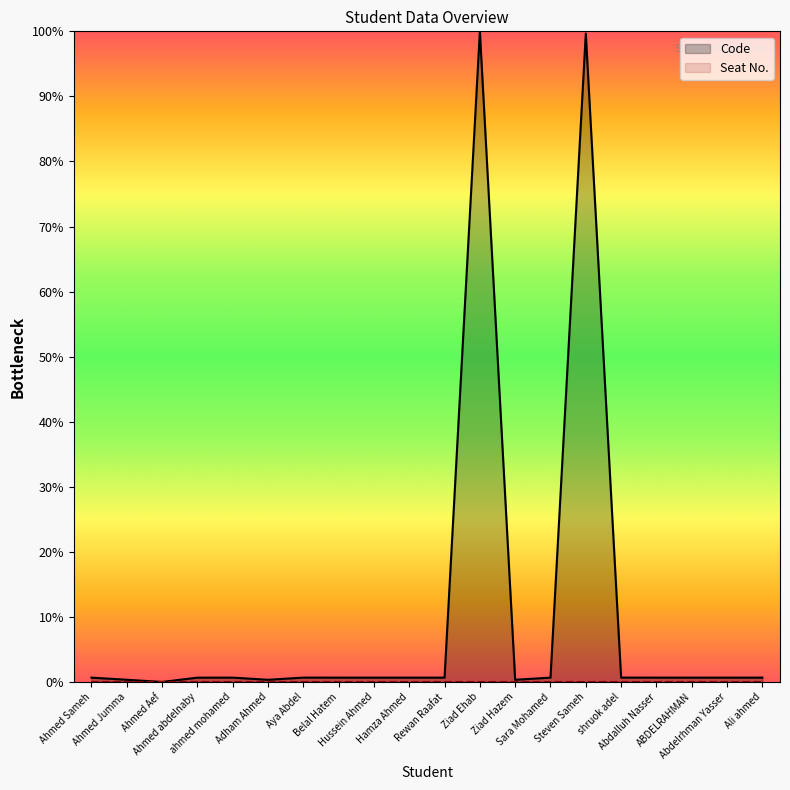

At which label is the value closest to 50?

shruok adel